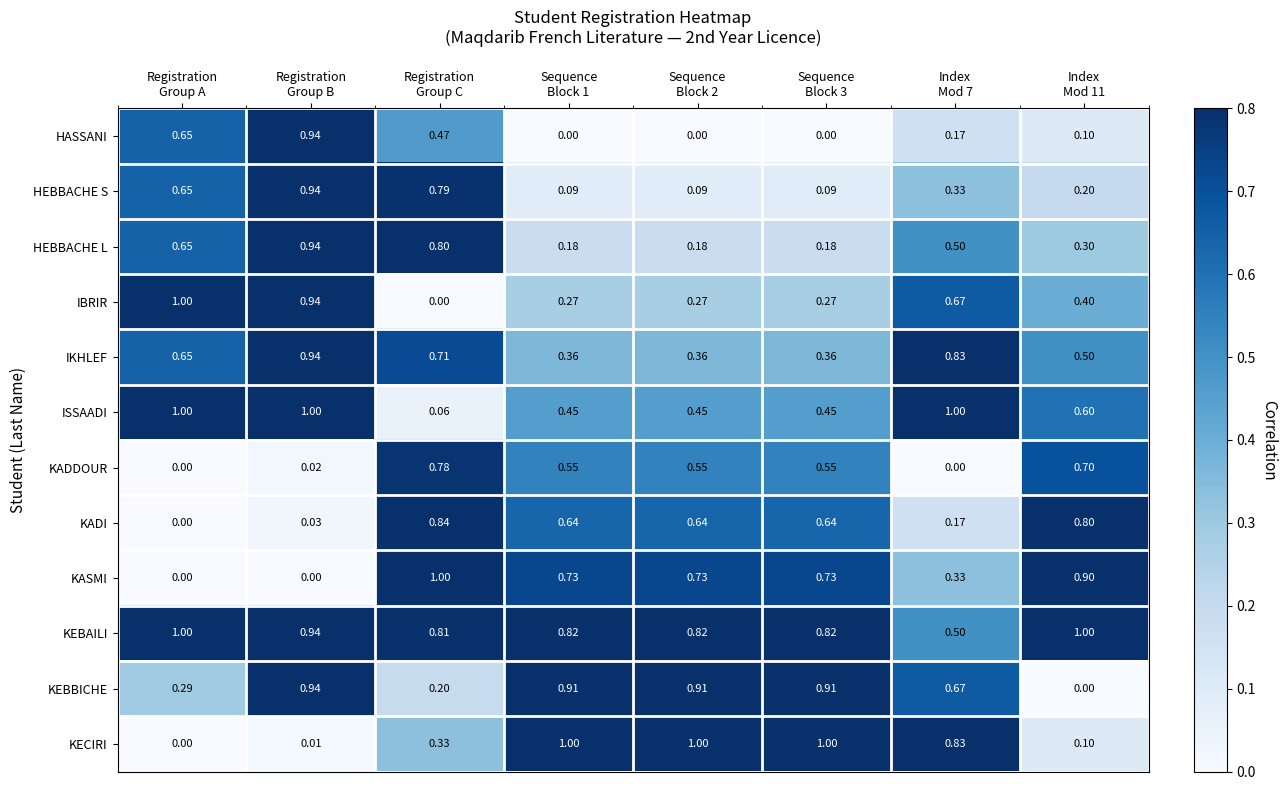

Which series has the largest total across all categories?

KEBAILI